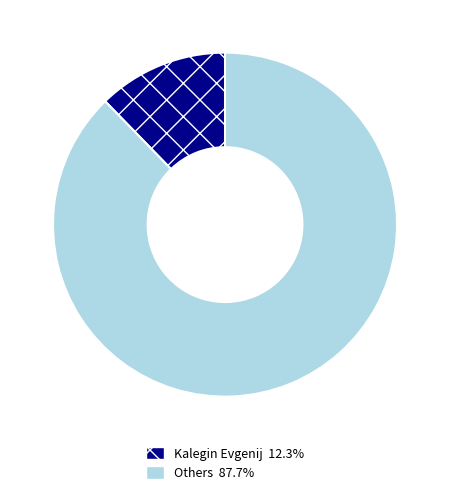

Does any single category account for the majority?

Yes